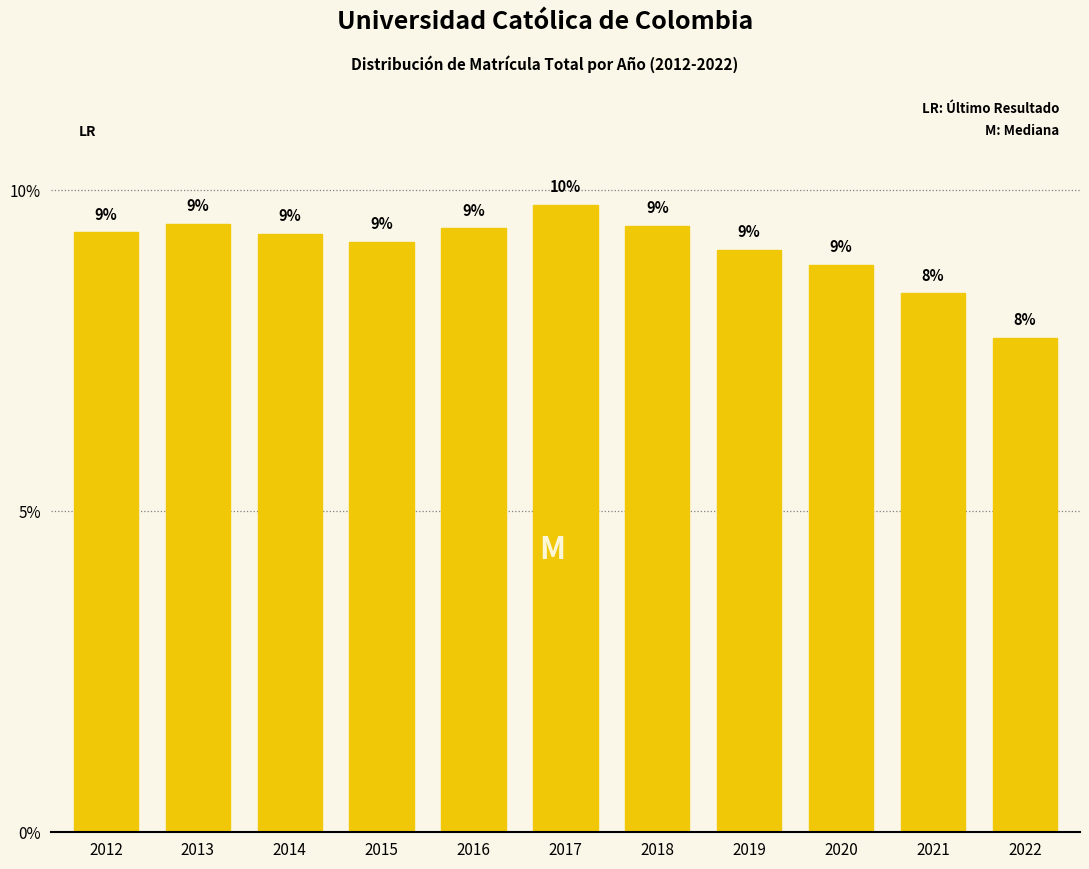

How many bars are there in total?

11